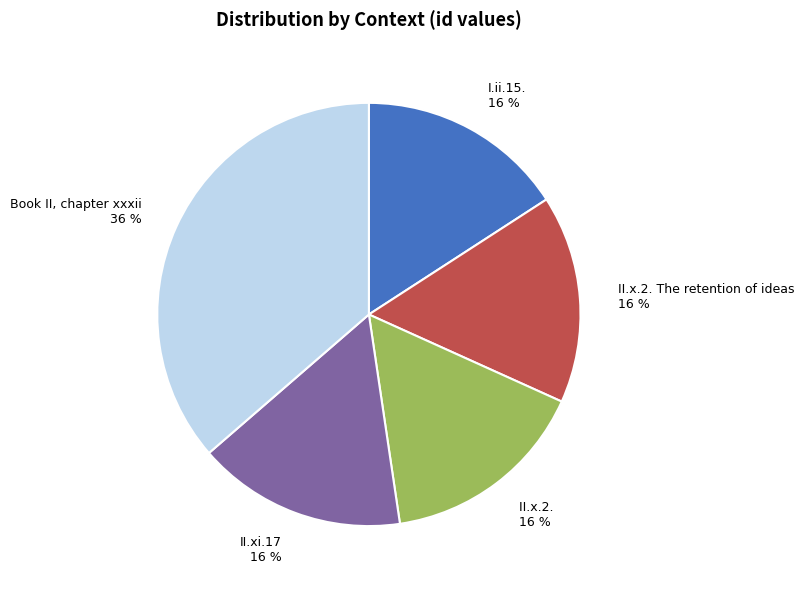

Do I.ii.15. and II.x.2. The retention of ideas together represent more than half of the pie?

No